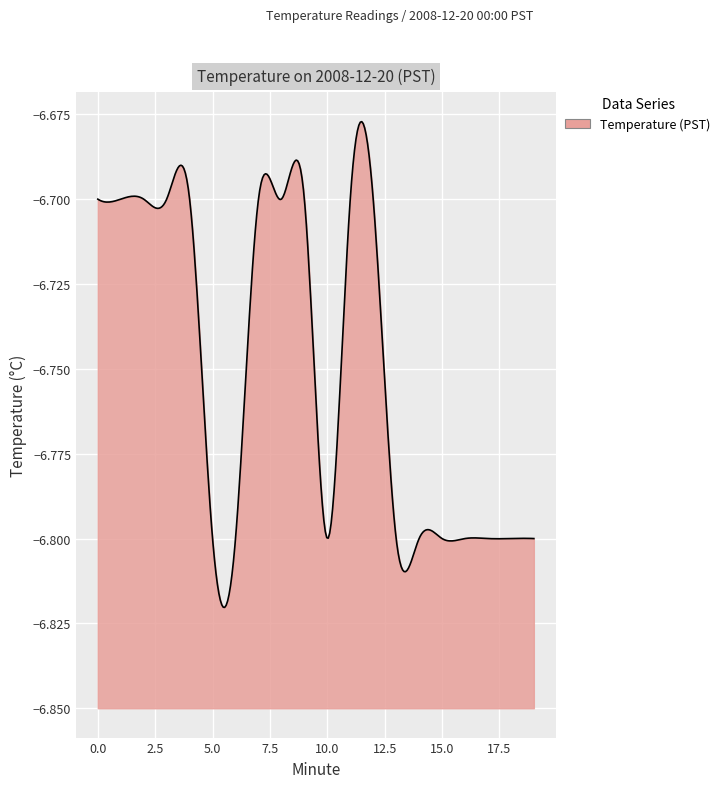

What is the sum of all values?

-135.0